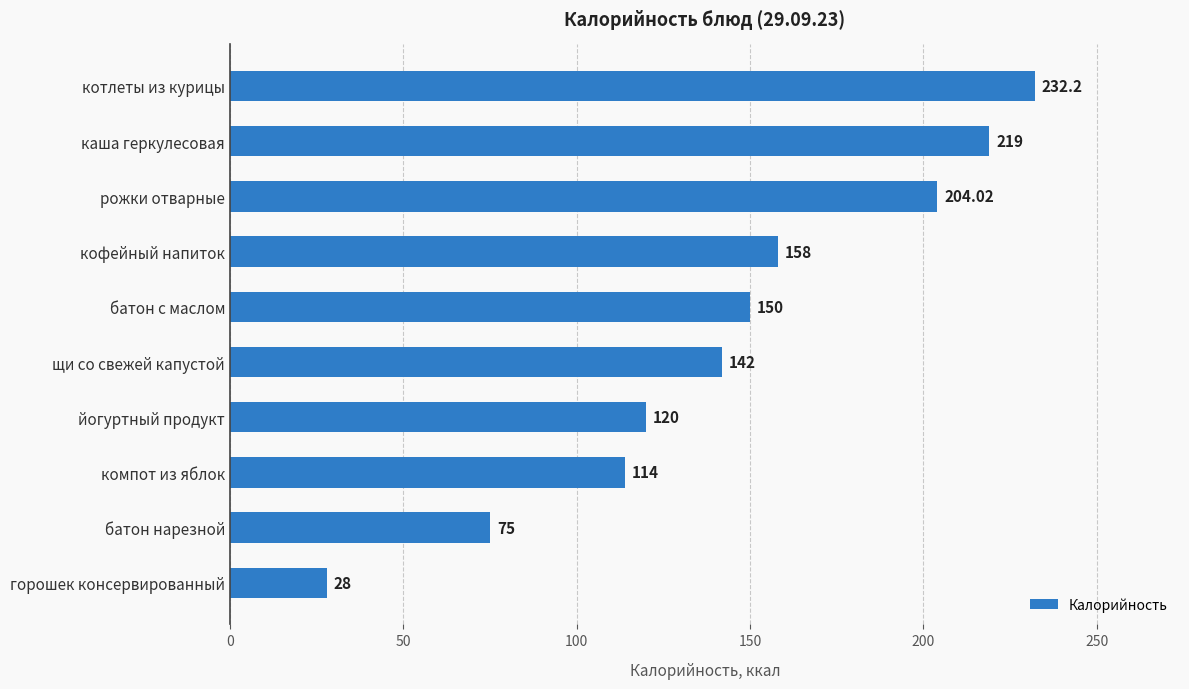

Between каша геркулесовая and компот из яблок, which is larger?

каша геркулесовая